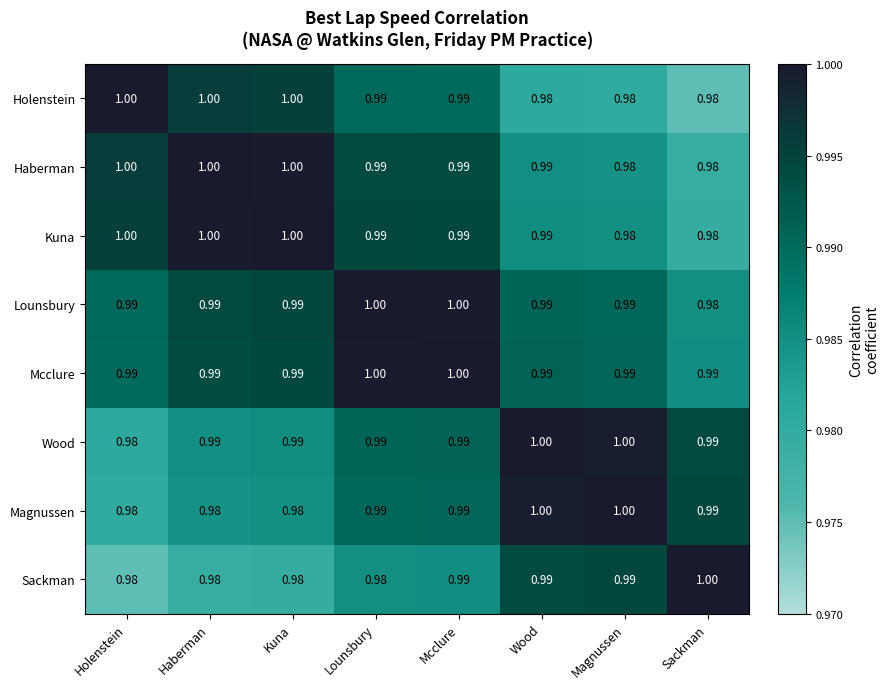

Which series changed the most between Mcclure and Sackman?

Lounsbury